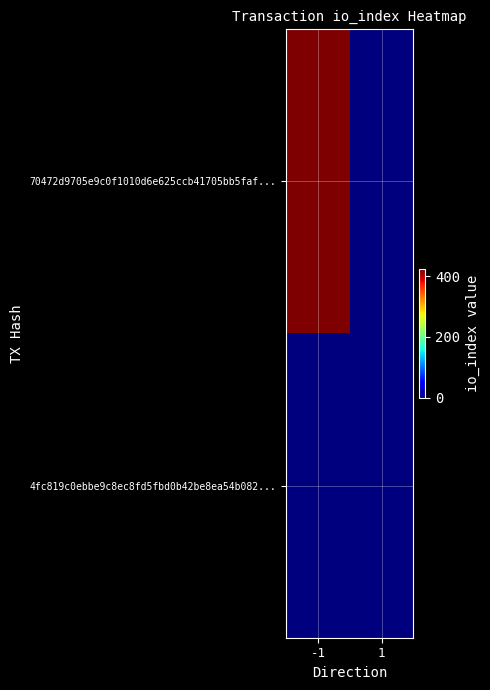

List the series in order of their overall mean, highest first.

70472d9705e9c0f1010d6e625ccb41705bb5faf..., 4fc819c0ebbe9c8ec8fd5fbd0b42be8ea54b082...